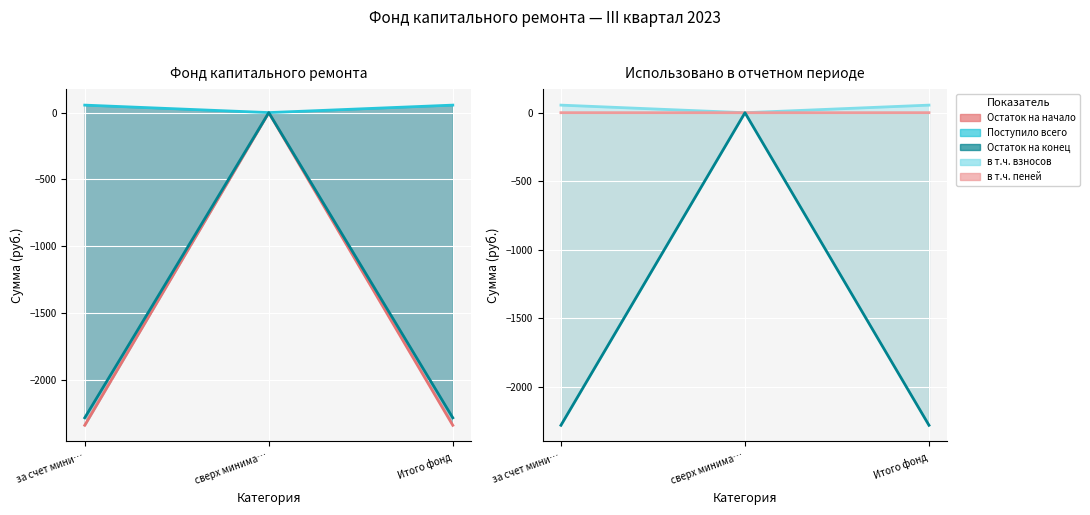

How many values in the в т.ч. взносов (line) series are below 55?

1